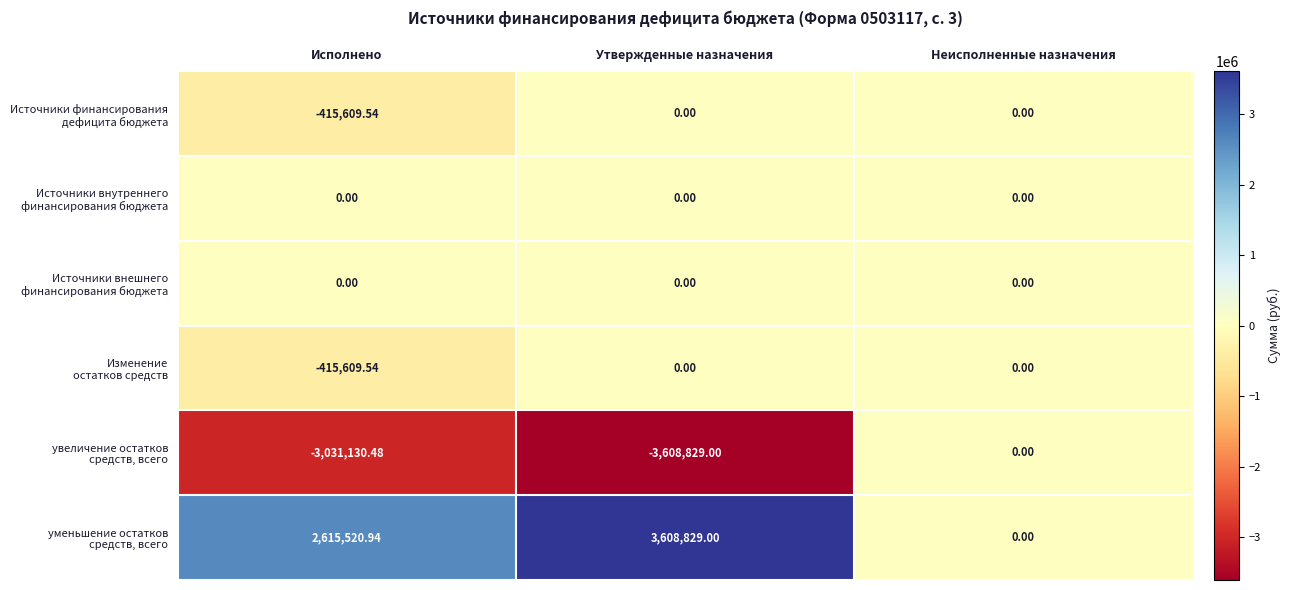

Count the number of categories in the chart.

3